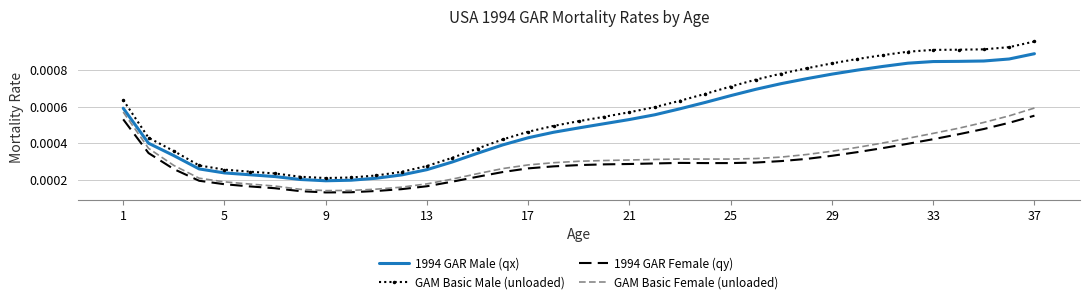

List the series in order of their peak value, highest first.

GAM Basic Male (unloaded), 1994 GAR Male (qx), GAM Basic Female (unloaded), 1994 GAR Female (qy)